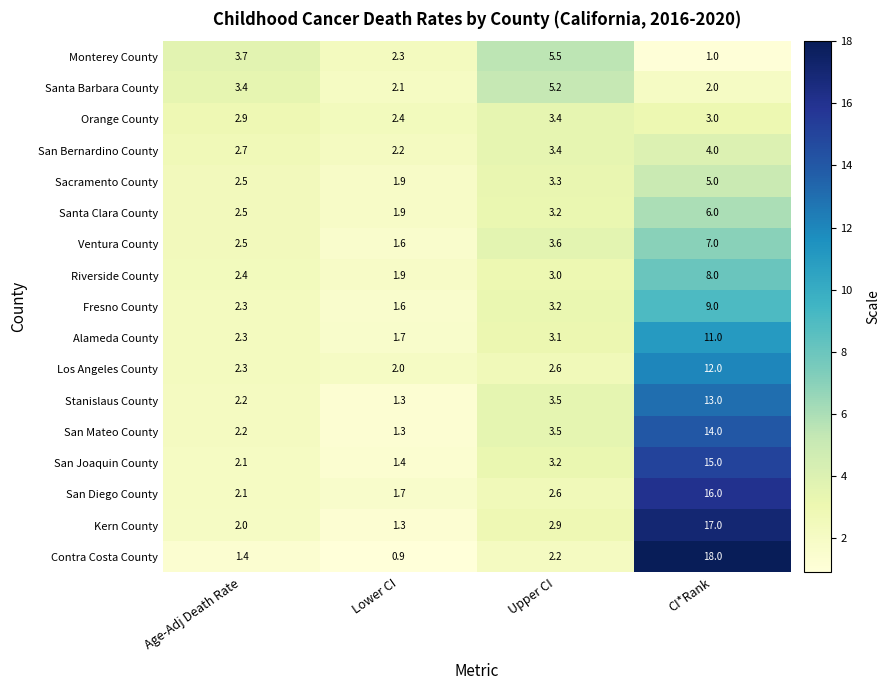

Which series has the largest range (max minus min)?

Contra Costa County